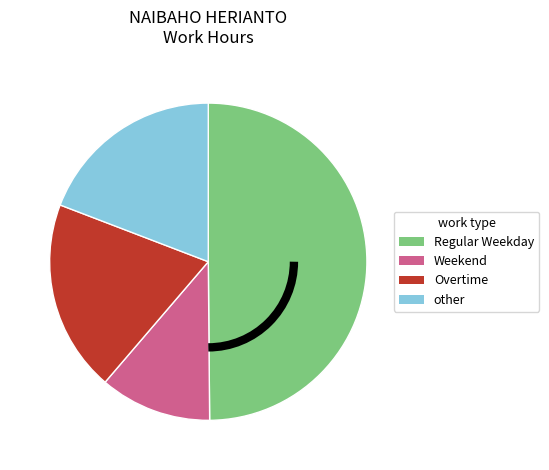

How many slices are in this pie chart?

4